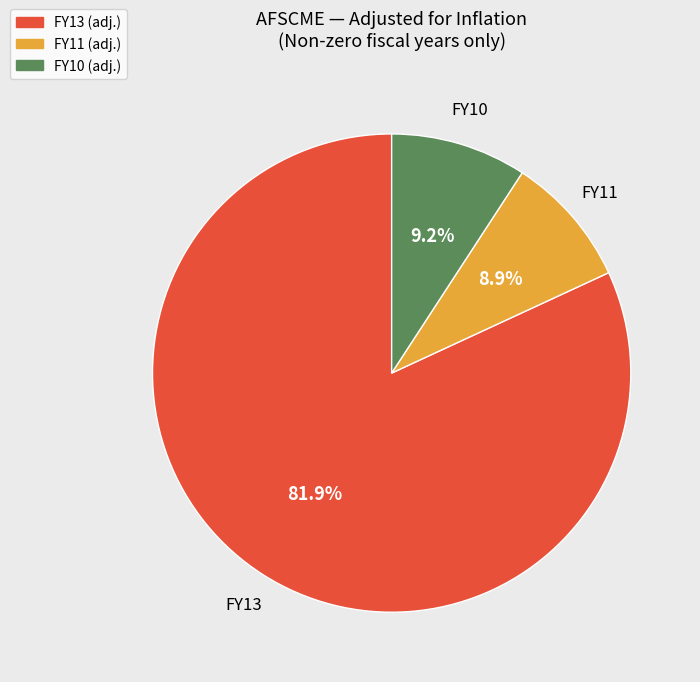

What percentage is the FY13 slice, to the nearest percent?

82%